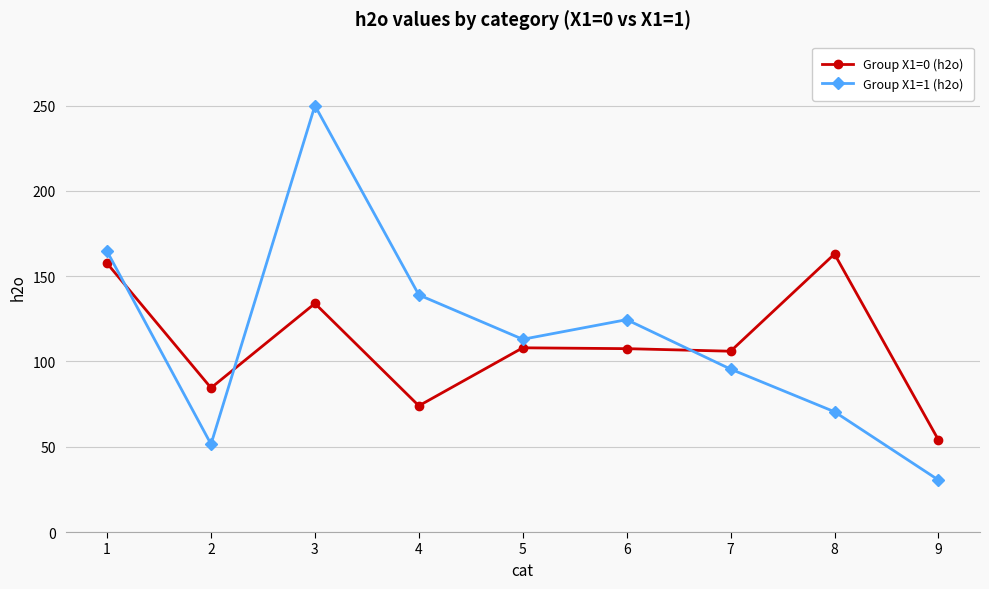

Between which two adjacent categories do Group X1=0 (h2o) and Group X1=1 (h2o) first intersect?

1 and 2